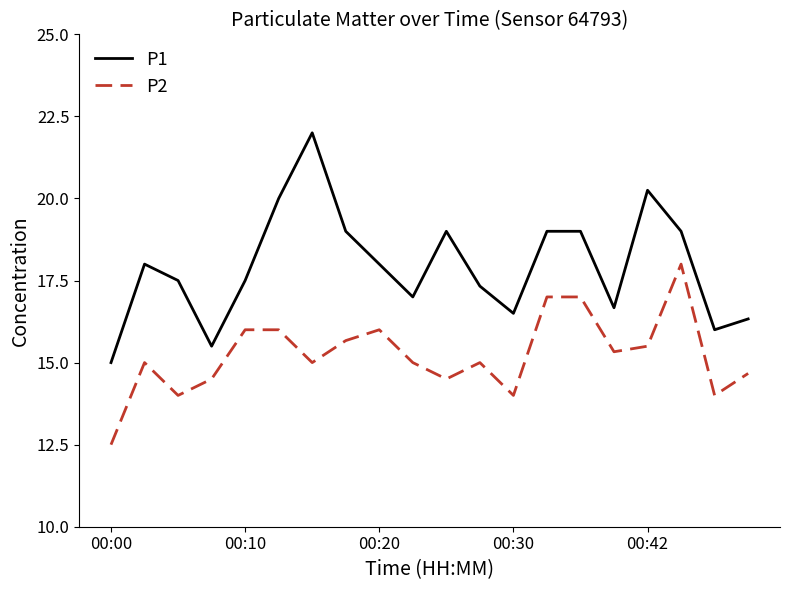

What is the difference between the maximum and minimum values in the P2 series?

5.5